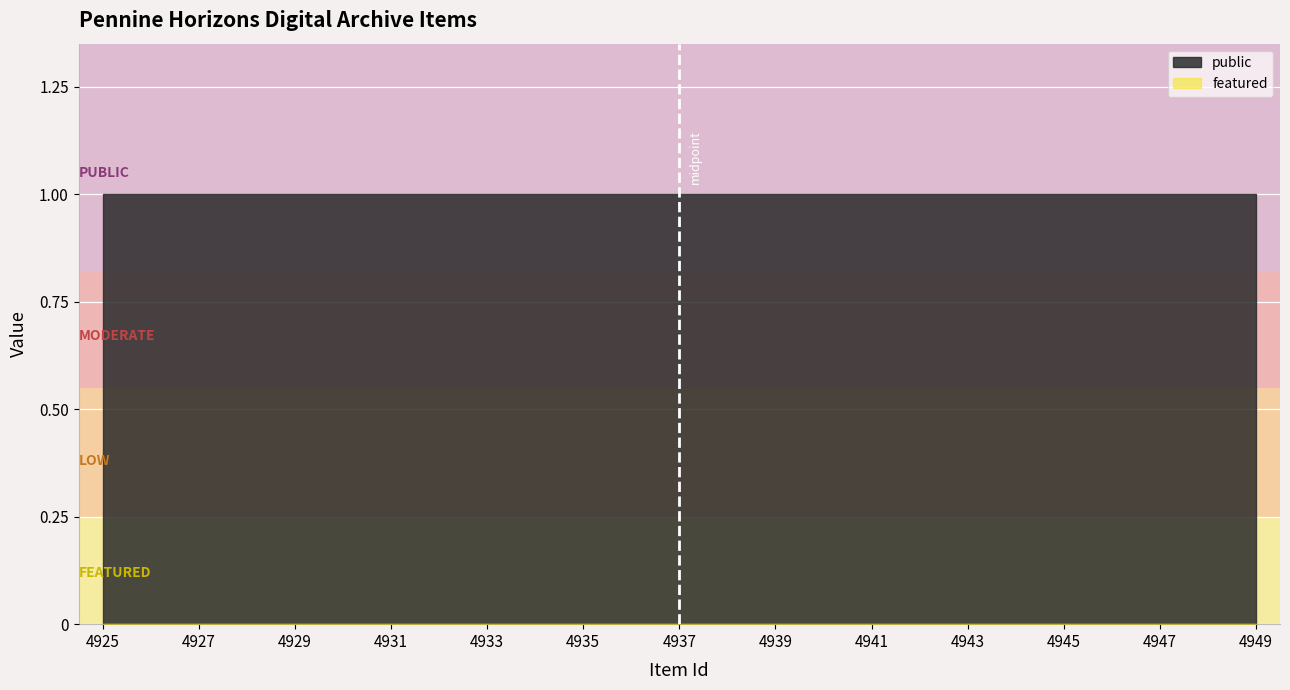

Is the value of public at 4939 greater than the value of featured at 4936?

Yes